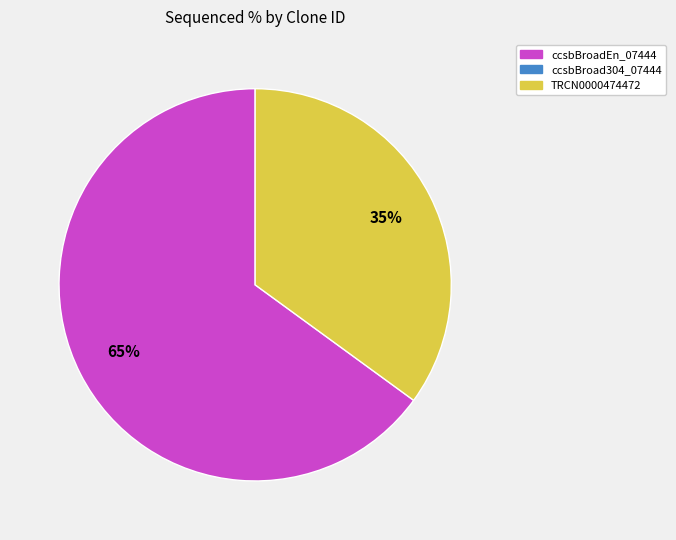

To the nearest percent, what is the difference between the largest and smallest slice percentages?

30%